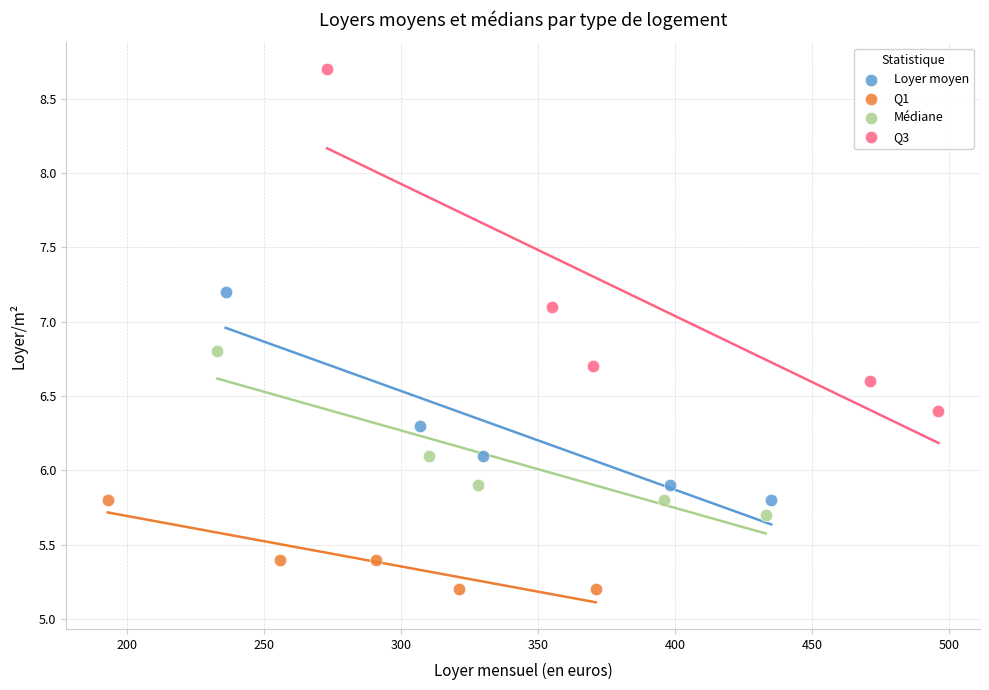

Which series reaches the minimum Y coordinate?

Q1